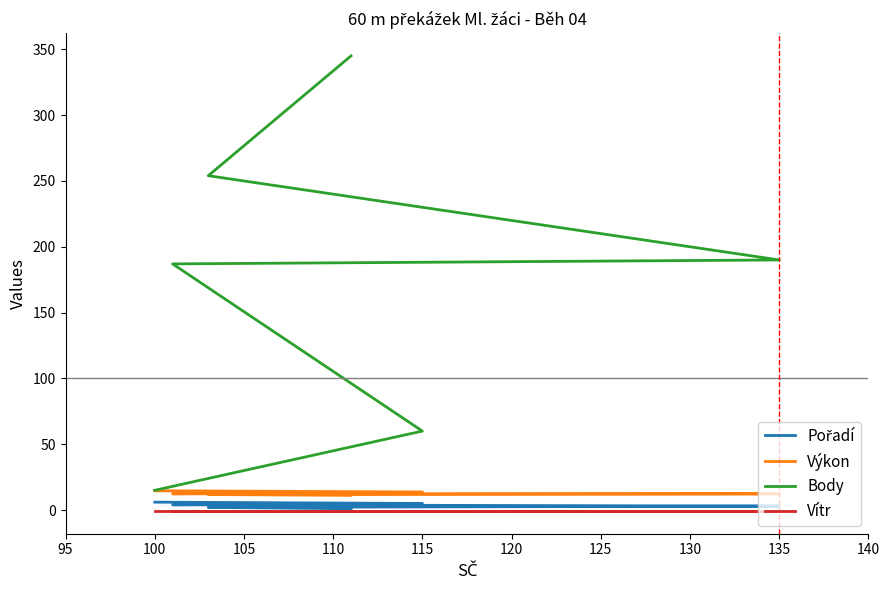

Which has a higher value, 100 or 105?

105